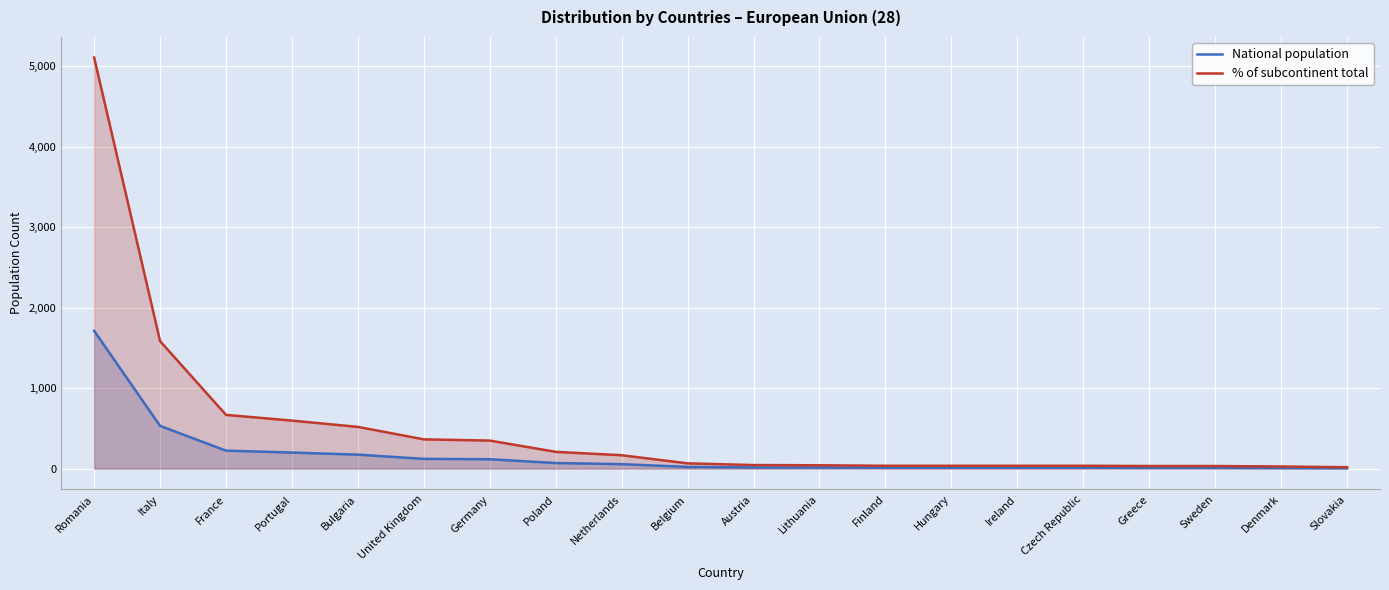

What position from the right is United Kingdom?

15